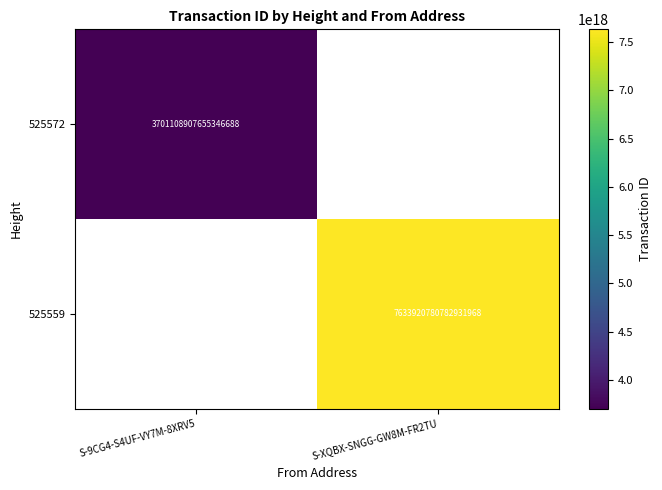

Is the value of 525572 at S-9CG4-S4UF-VY7M-8XRV5 greater than the value of 525559 at S-XQBX-SNGG-GW8M-FR2TU?

No